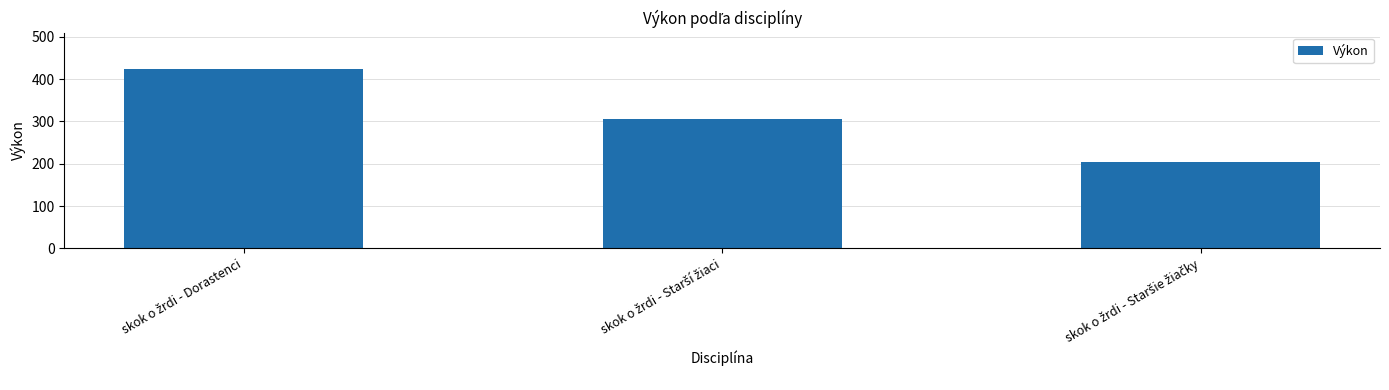

What is the maximum value shown in the chart?

425